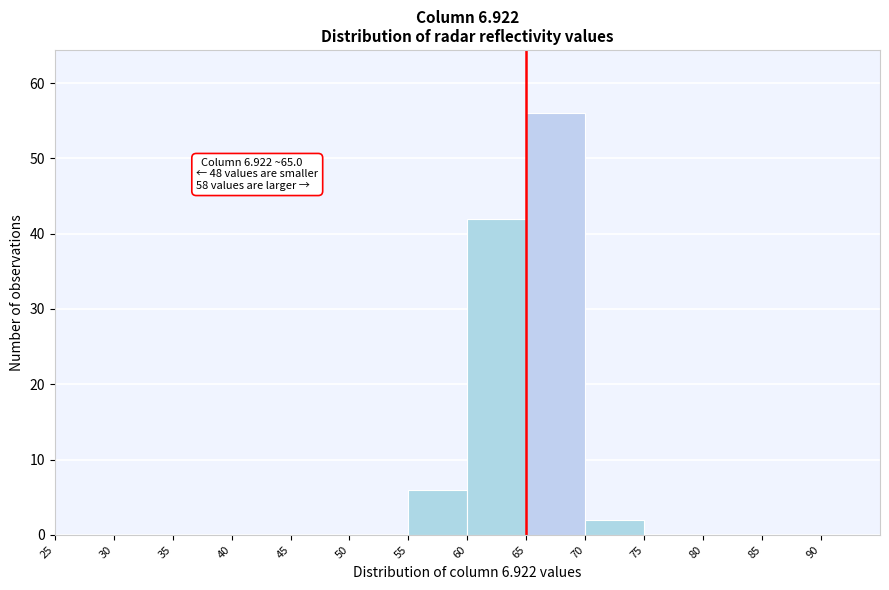

Which range on the x-axis has the tallest bar?

65 to 70